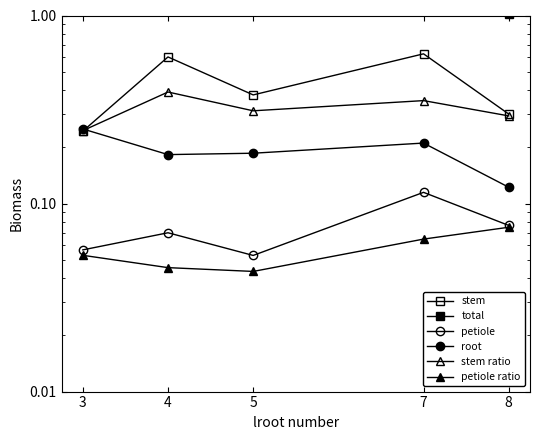

Reading left to right, extract all data points from this chart.

stem: 3=0.2	4=0.6	5=0.4	7=0.6	8=0.3
total: 3=1.1	4=1.5	5=1.2	7=1.8	8=1.0
petiole: 3=0.1	4=0.1	5=0.1	7=0.1	8=0.1
root: 3=0.2	4=0.2	5=0.2	7=0.2	8=0.1
stem ratio: 3=0.2	4=0.4	5=0.3	7=0.4	8=0.3
petiole ratio: 3=0.1	4=0.0	5=0.0	7=0.1	8=0.1